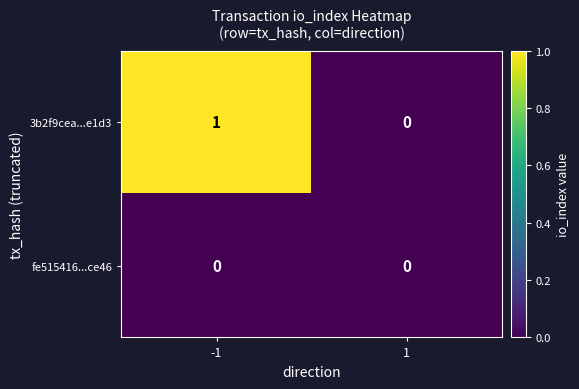

At which category is the sum across all series the highest?

-1